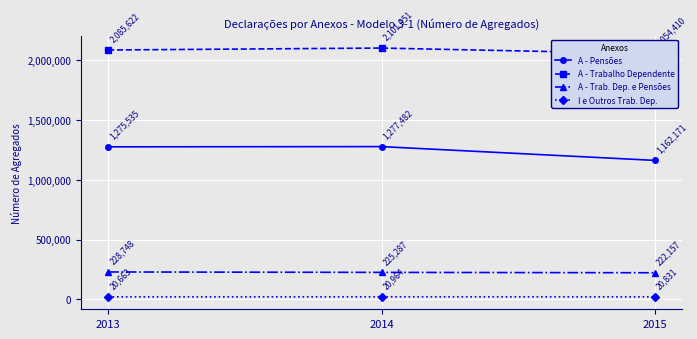

What is the value of the A - Trab. Dep. e Pensões point at the 2nd from the left?

225287